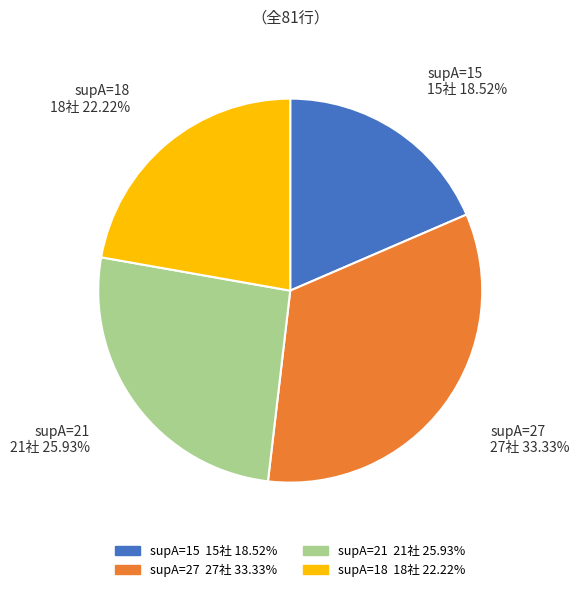

To the nearest percent, what percentage of the pie is supA=18?

22%